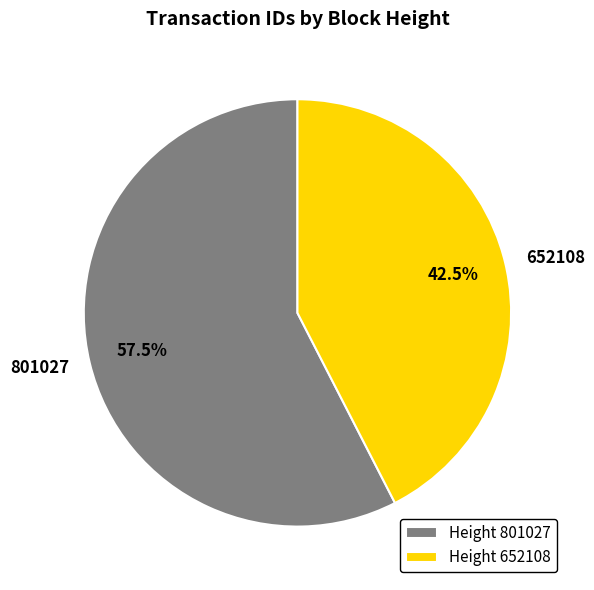

How many segments does this pie chart have?

2